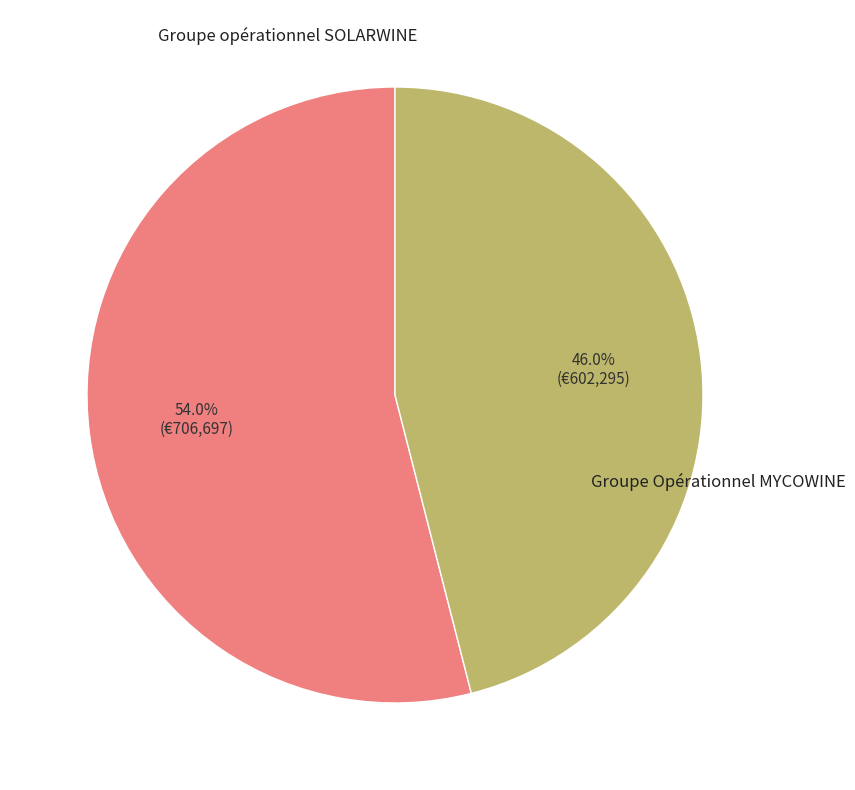

Is there a majority slice in this chart?

Yes